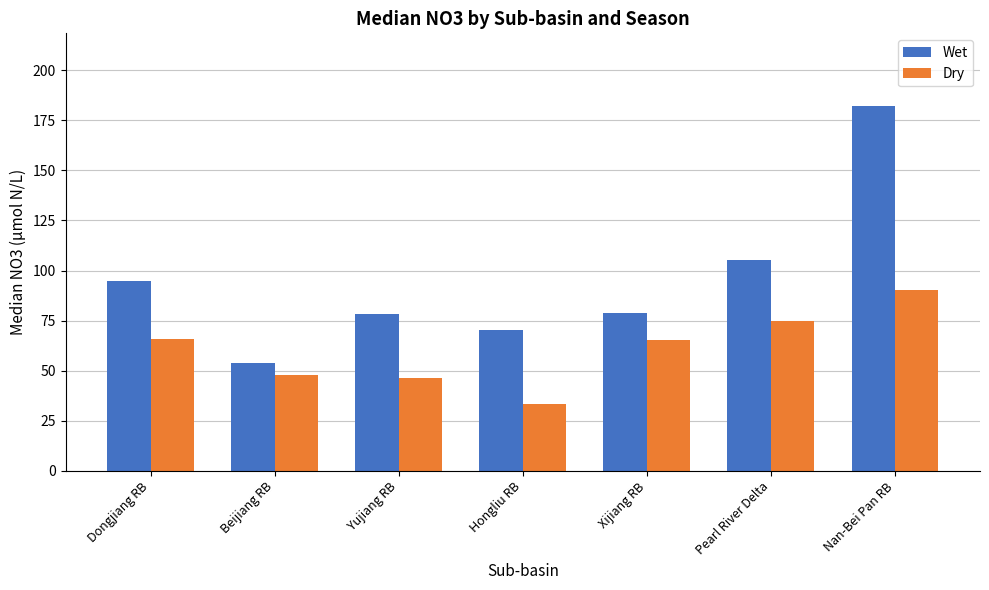

What is the difference between the Dry values at Xijiang RB and Yujiang RB?

19.1